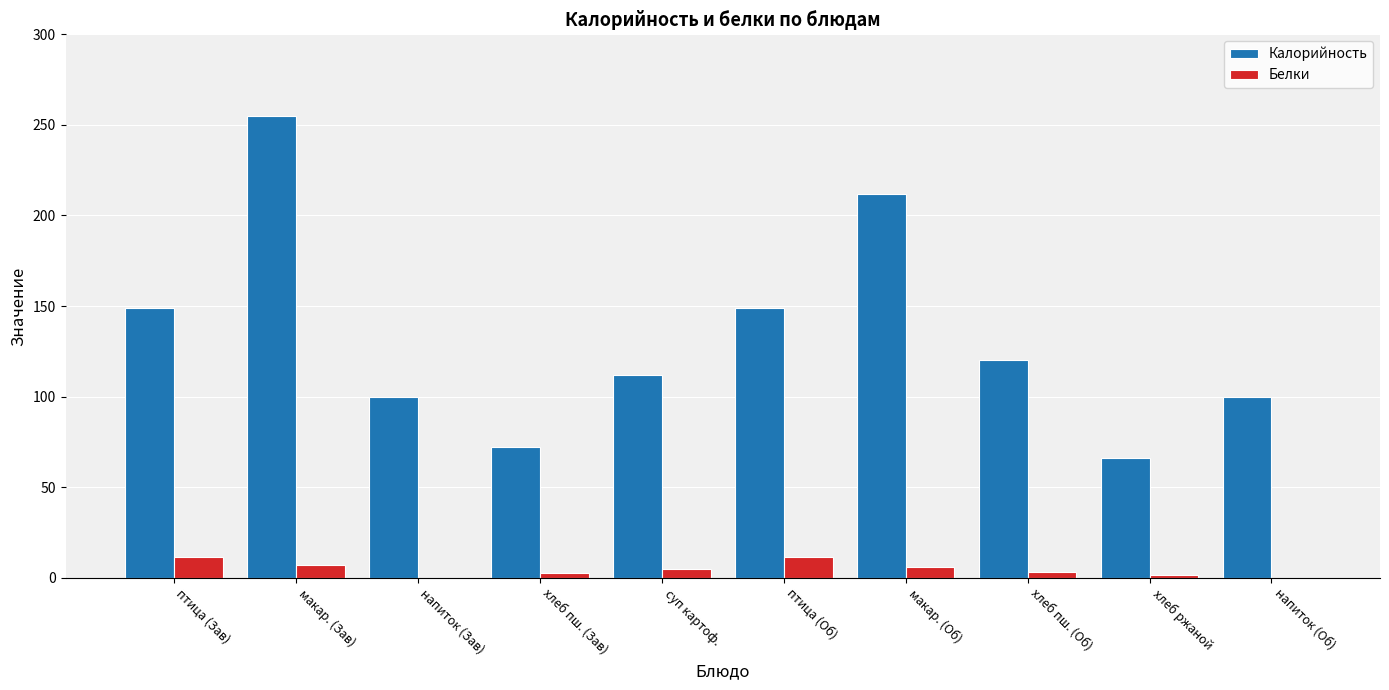

What is the highest value of the Калорийность series?

255.0